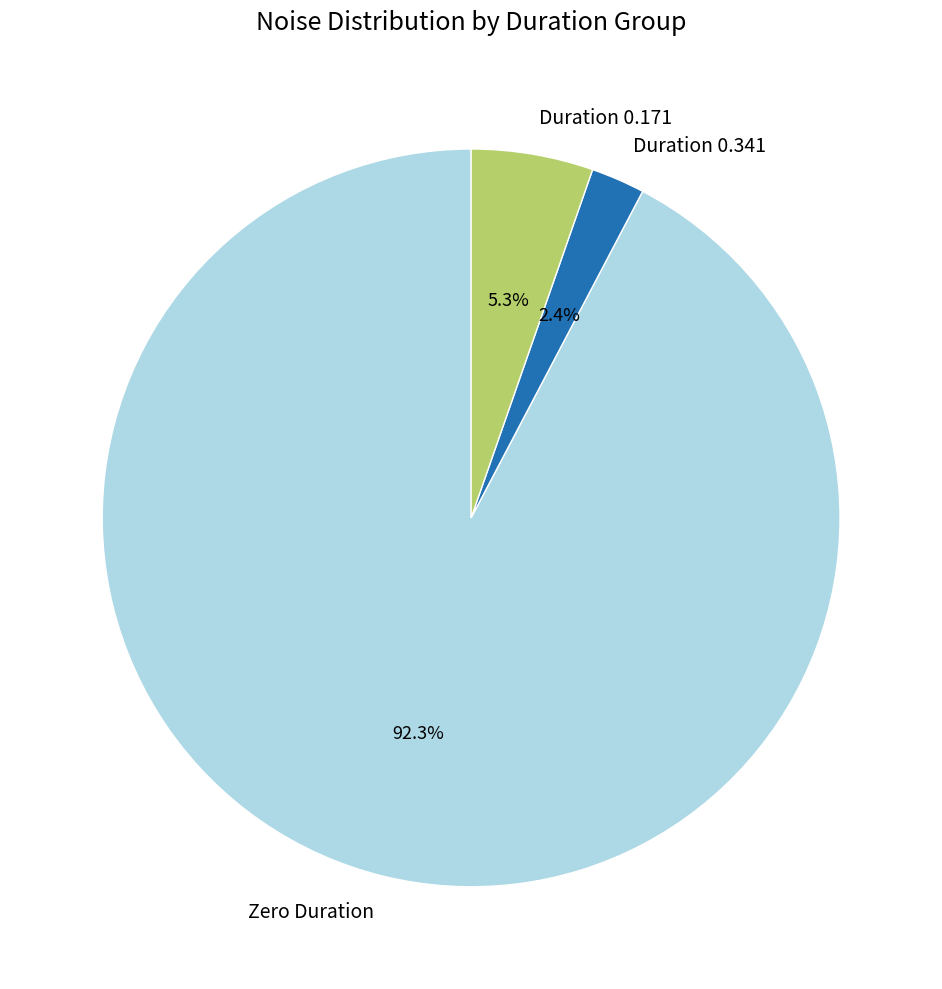

What is the majority slice?

Zero Duration